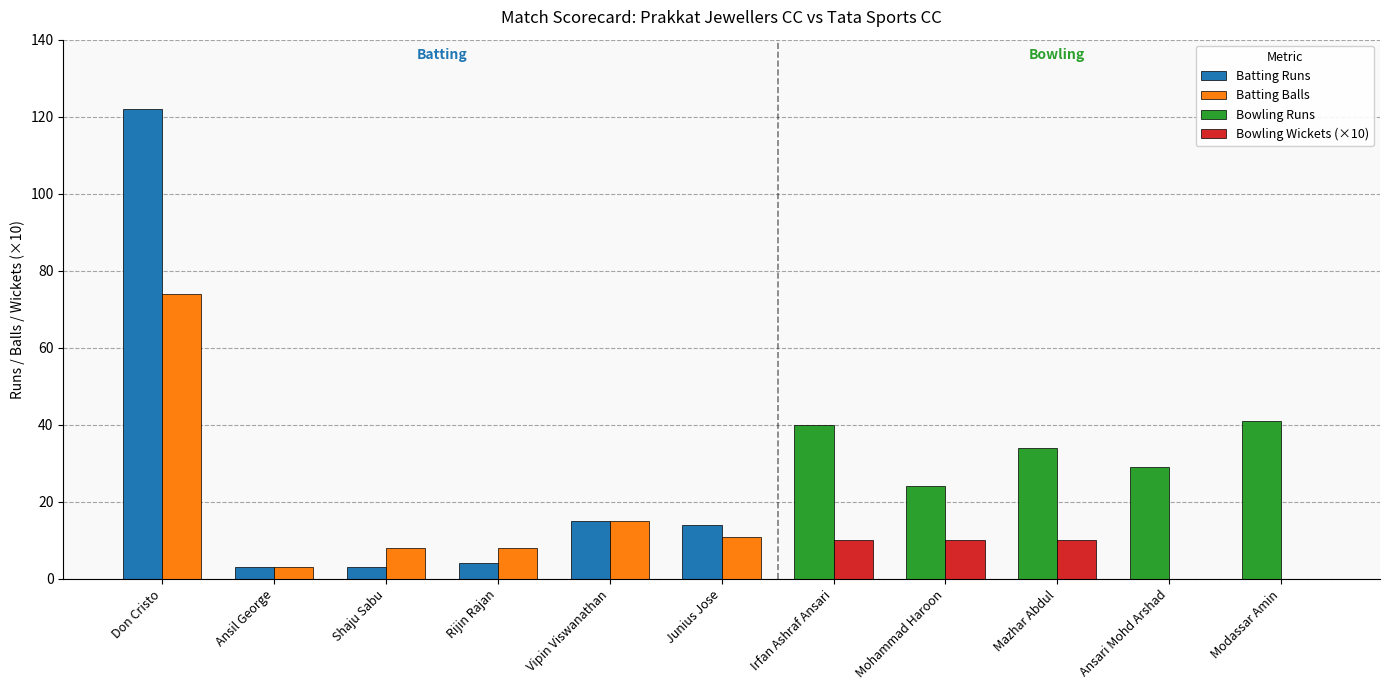

What is the difference between the Batting Balls values at Rijin Rajan and Ansil George?

5